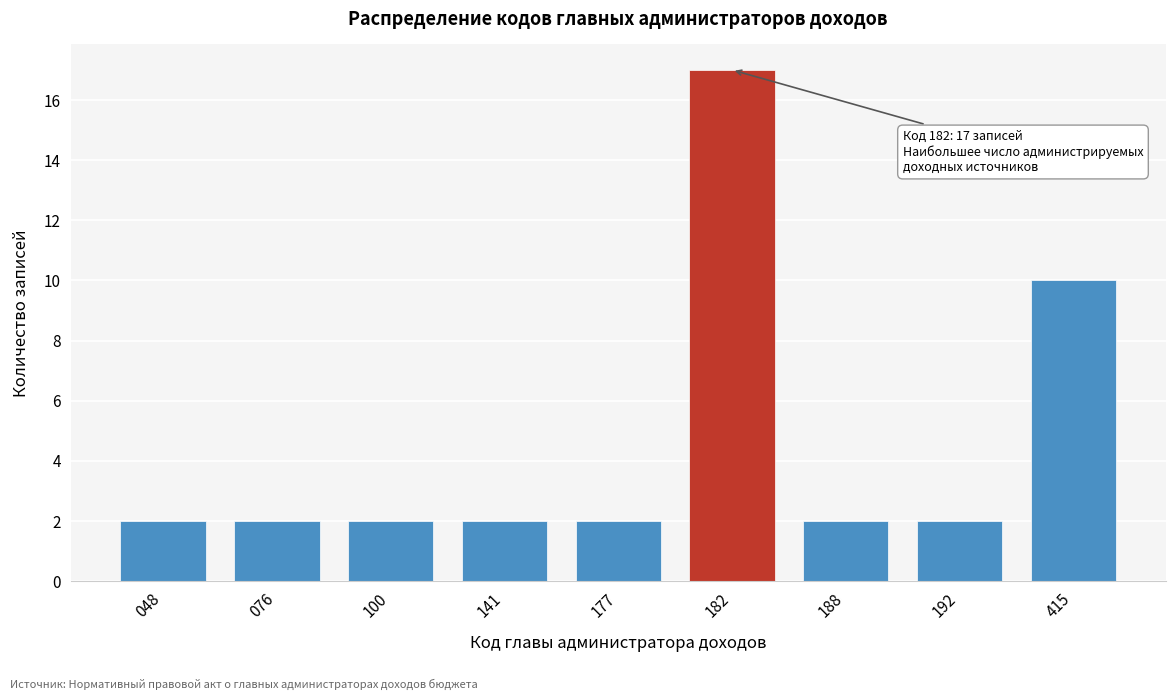

Reading left to right, extract all data points from this chart.

048=2	076=2	100=2	141=2	177=2	182=17	188=2	192=2	415=10